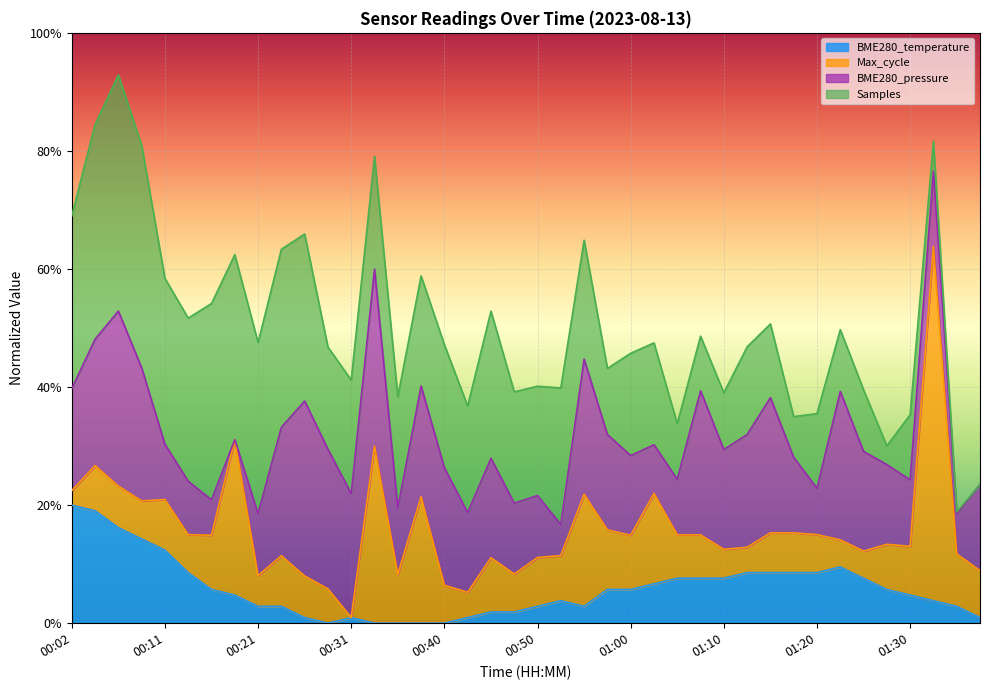

How many lines are shown in the chart?

4